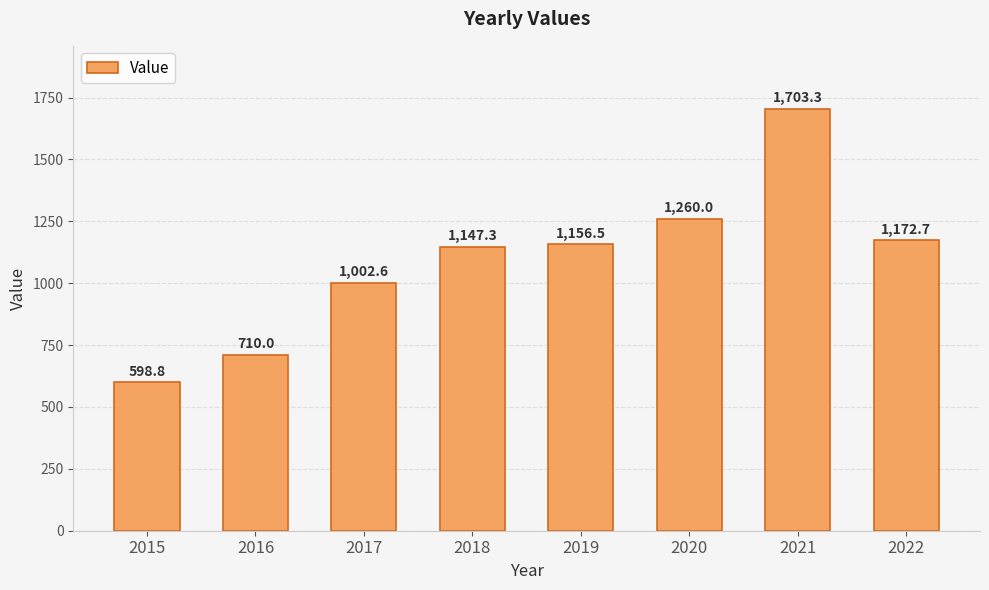

Is it true that the value at 2018 is 1147.3?

True